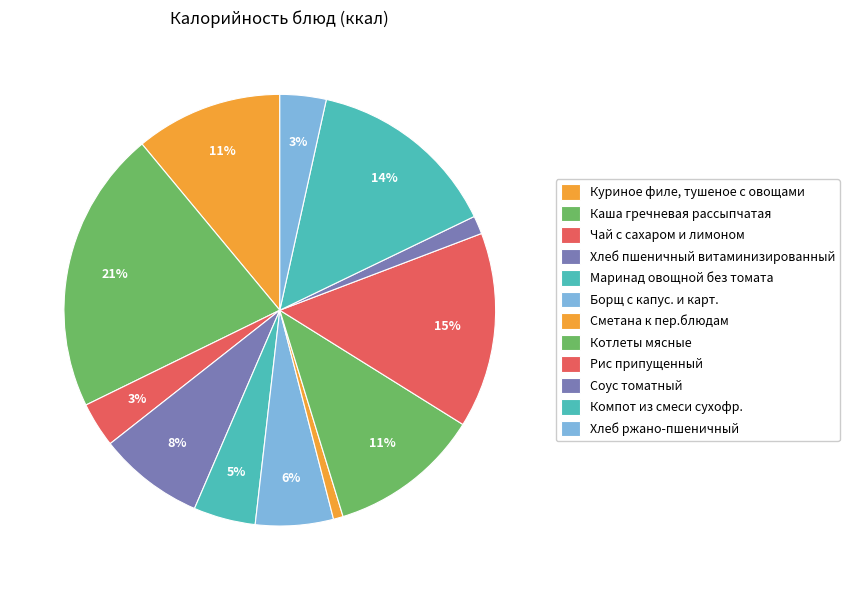

How many slices are in this pie chart?

12